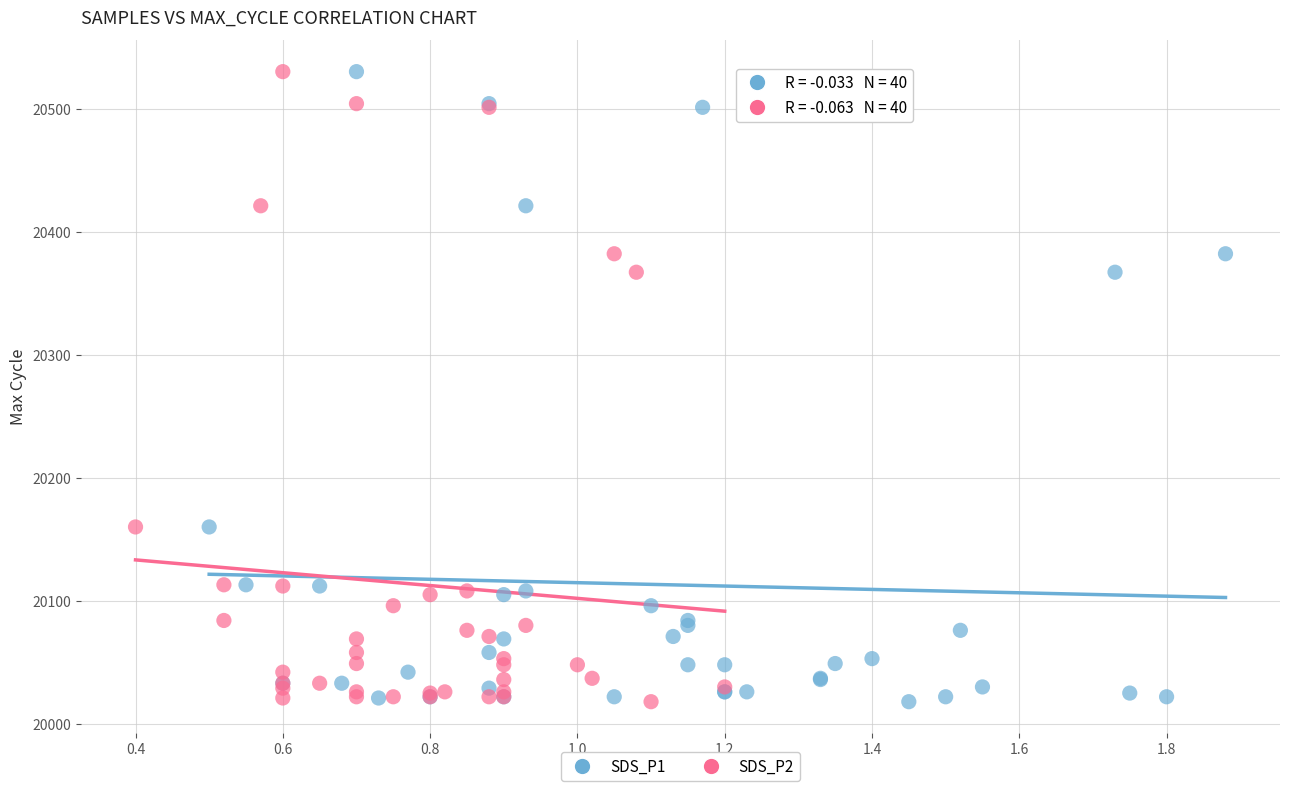

What are all the series names shown in the legend?

SDS_P1, SDS_P2